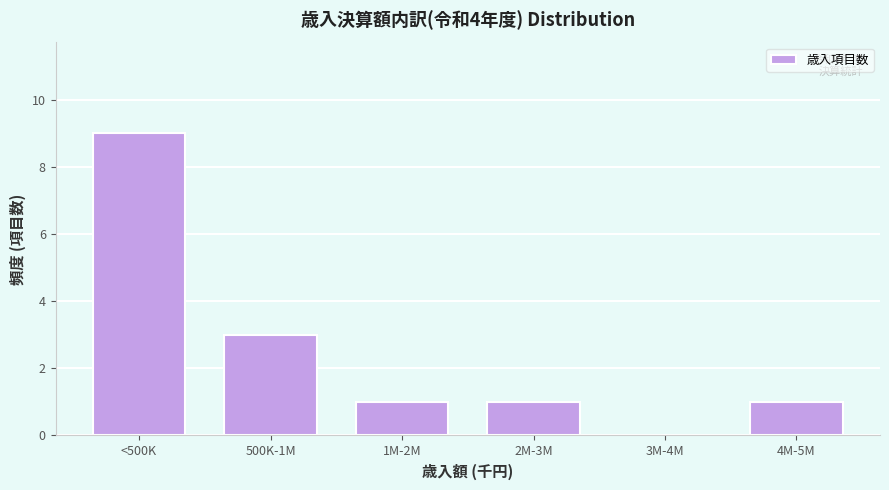

Reading left to right, list all the values displayed in this chart.

<500K=9	500K-1M=3	1M-2M=1	2M-3M=1	3M-4M=0	4M-5M=1